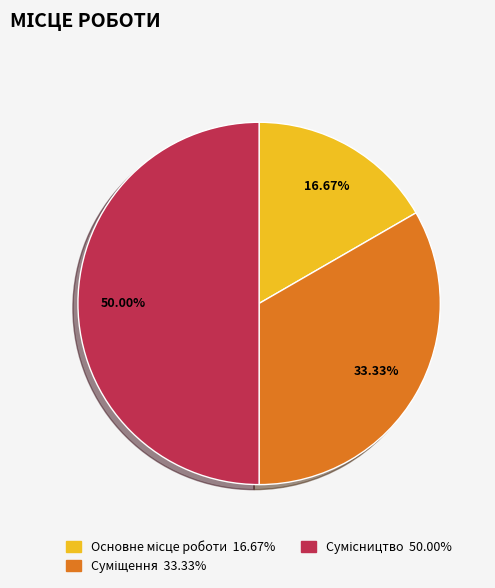

Which slice is the smallest?

Основне місце роботи